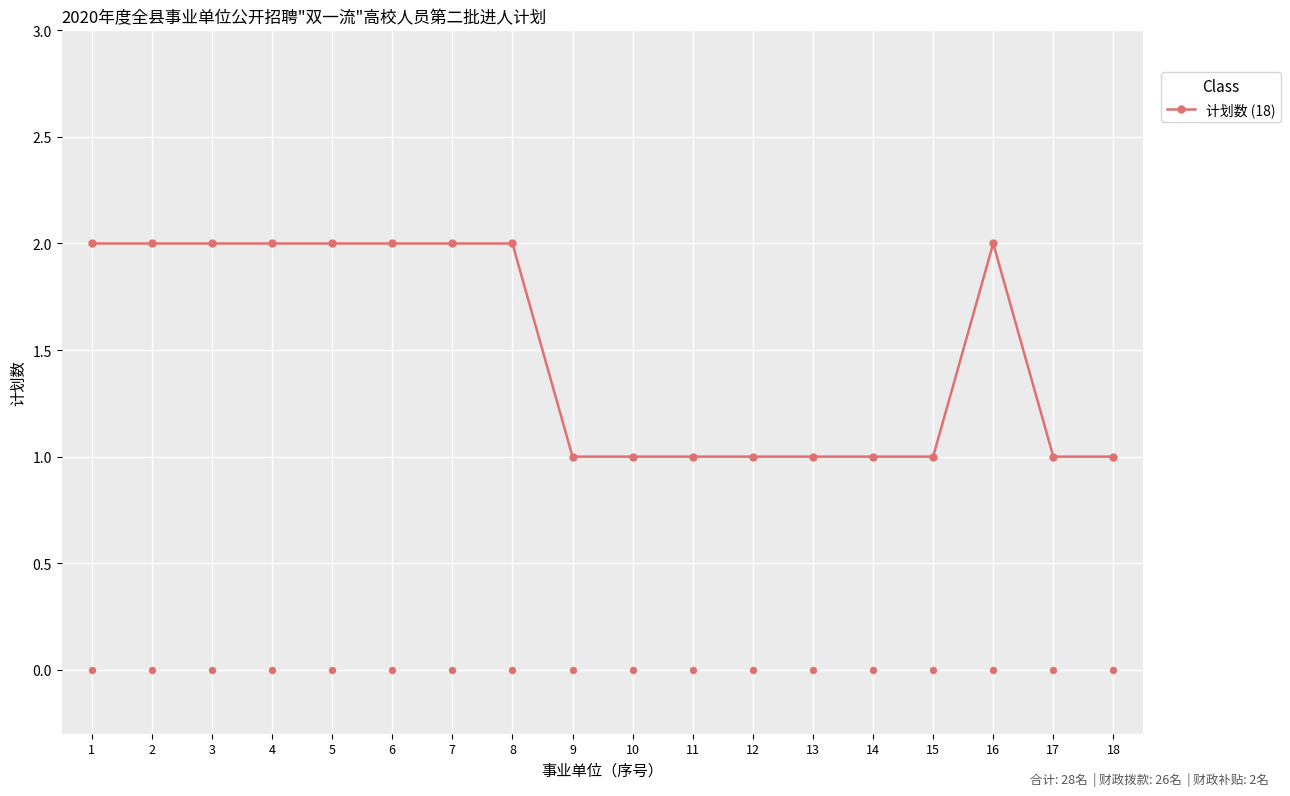

What is the change in value from 6 to 12?

-1